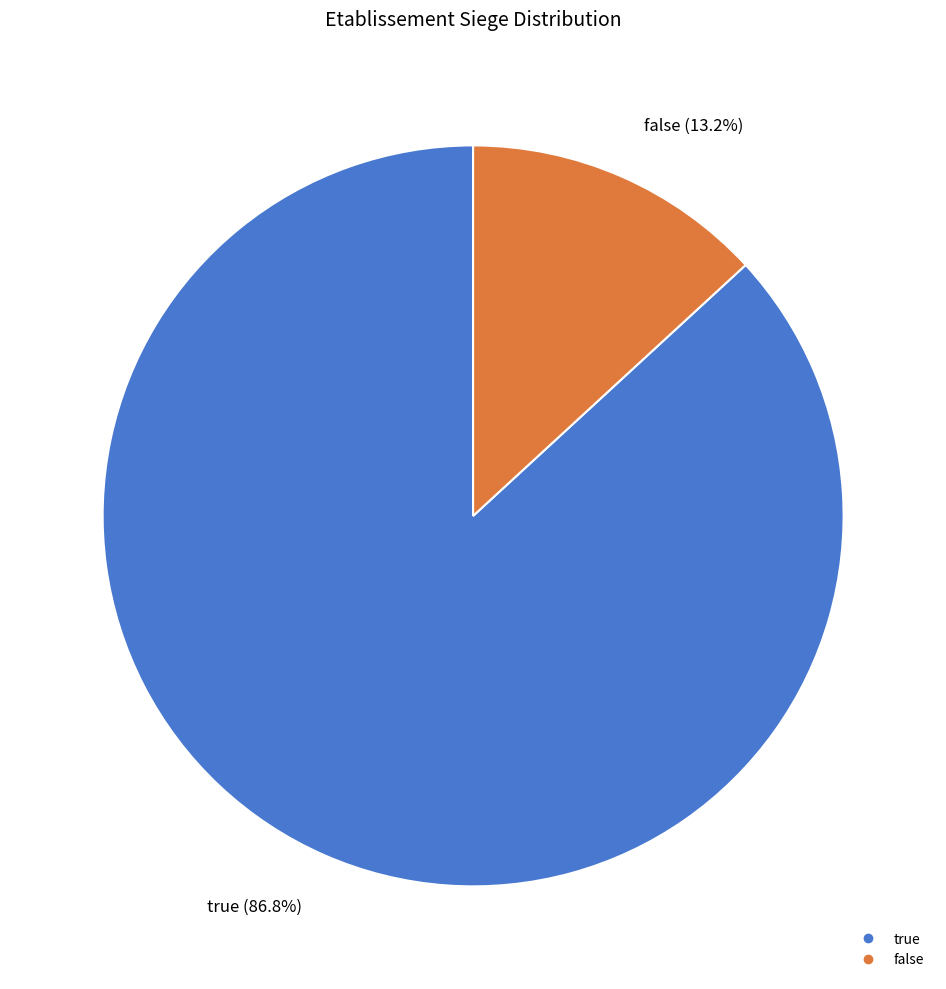

Approximately how many times larger is the value at true compared to false?

6.6